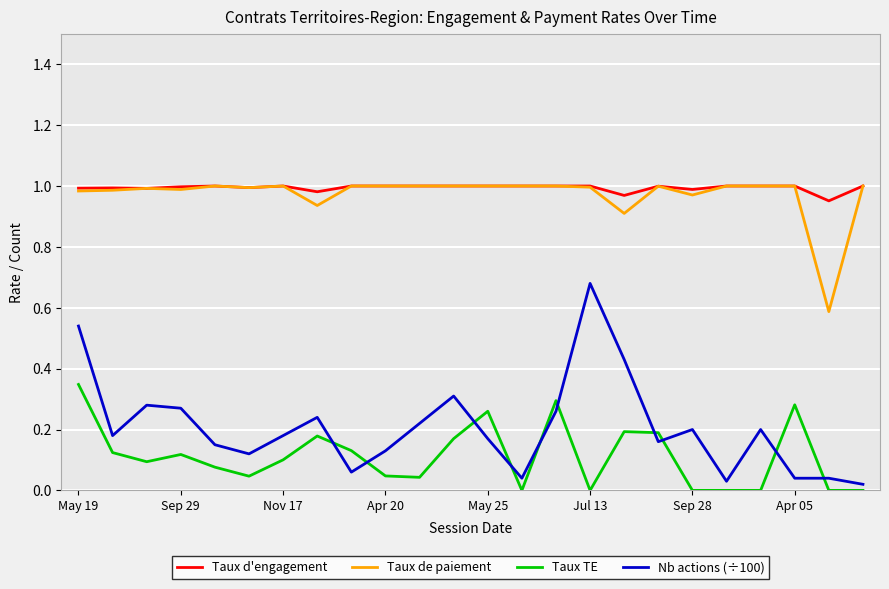

Which series has the largest range (max minus min)?

Nb actions (÷100)